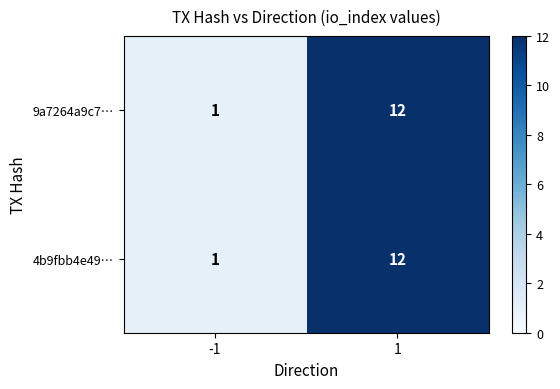

At how many categories does at least one series exceed 4?

1